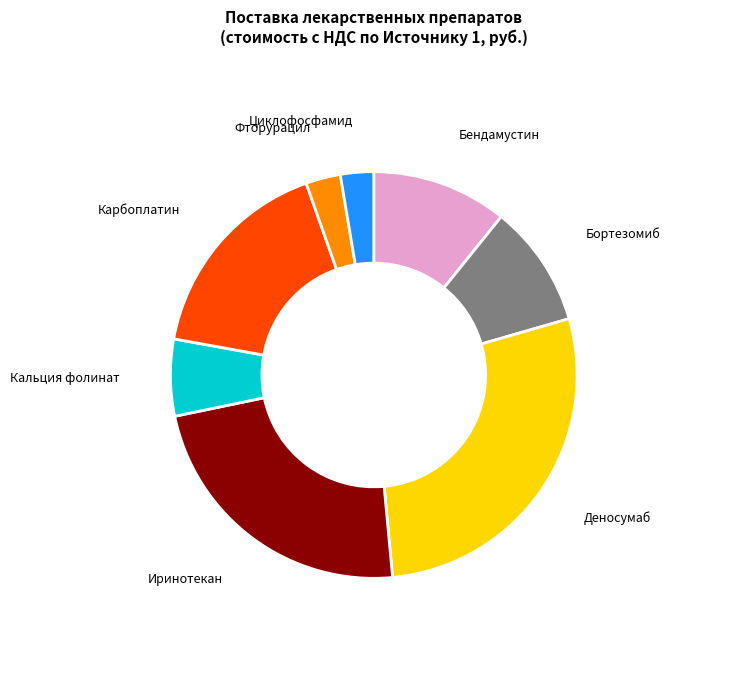

Is there any slice that represents more than half of the pie?

No